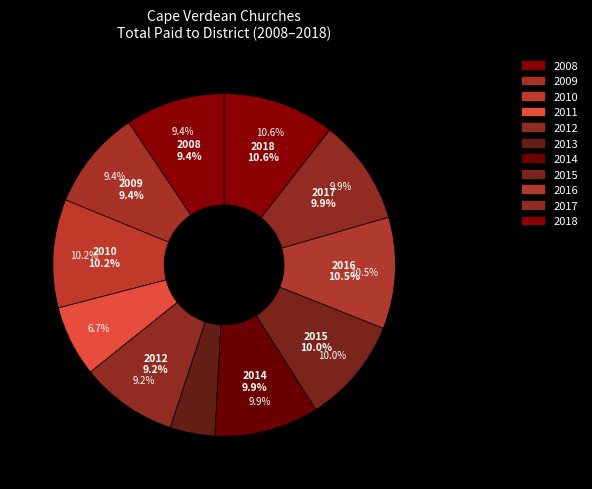

The 2009 slice represents 16% of the pie. True or false?

False